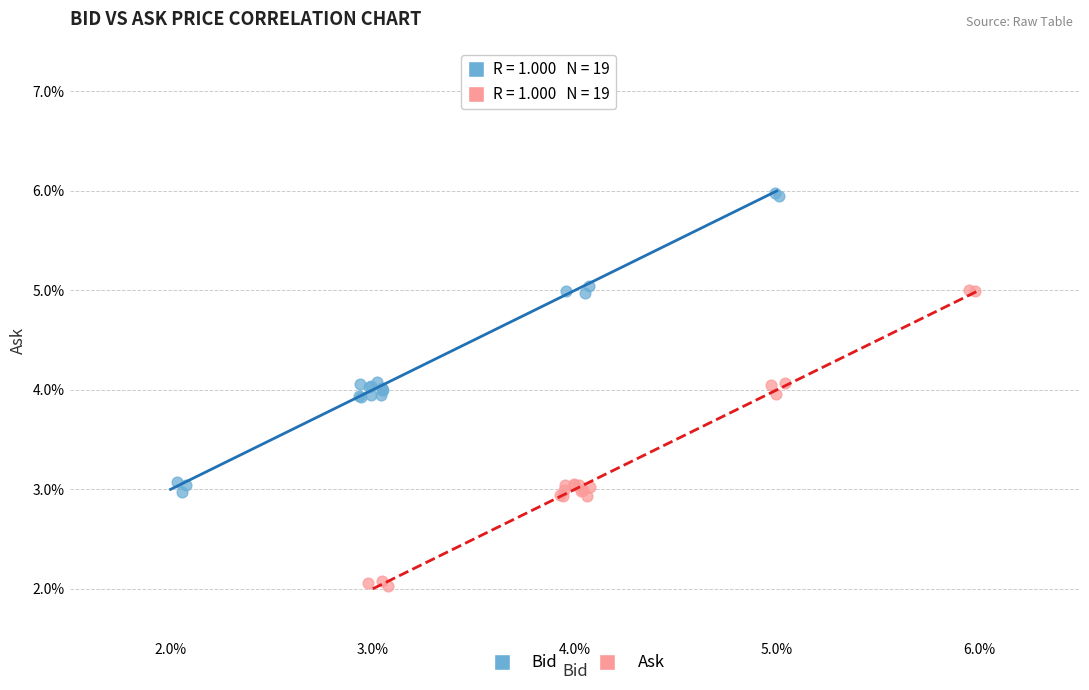

What are all the series names shown in the legend?

Bid, Ask